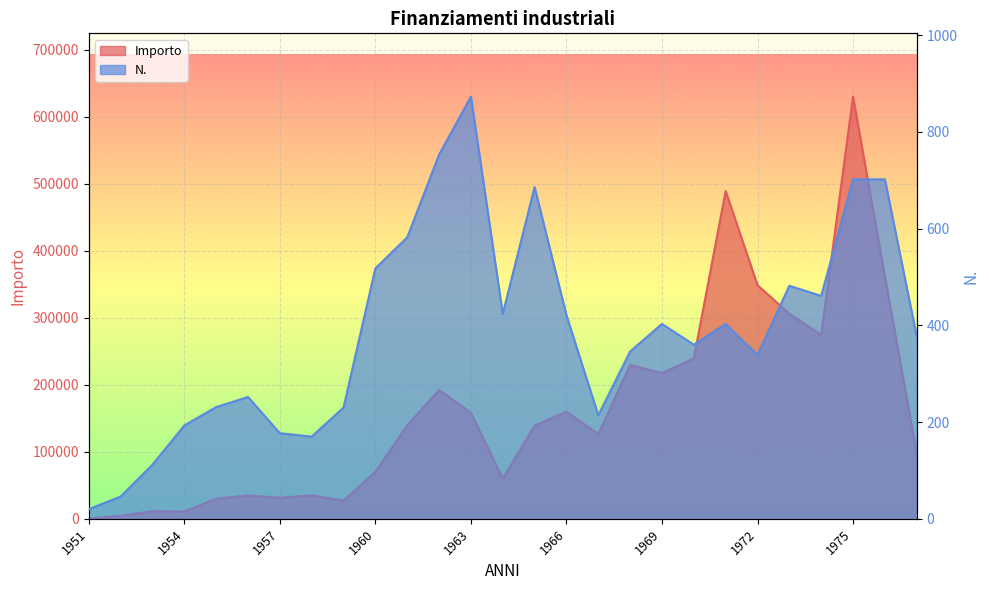

Rank the series by their average value, from highest to lowest.

Importo, N.